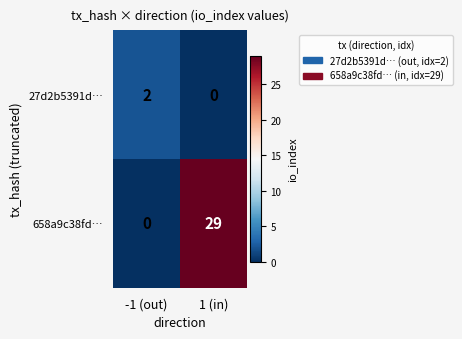

List the series in order of their overall mean, highest first.

658a9c38fd…, 27d2b5391d…